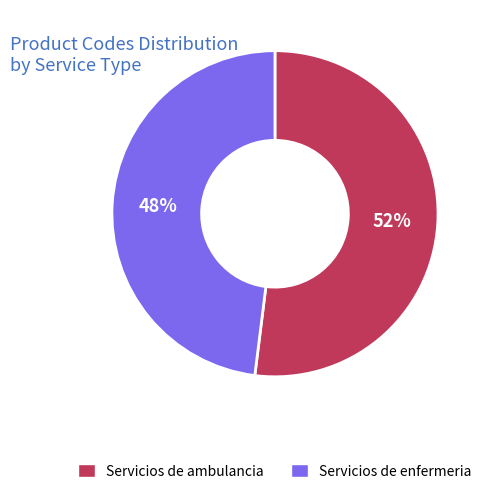

Do Servicios de ambulancia and Servicios de enfermeria together represent more than half of the pie?

Yes